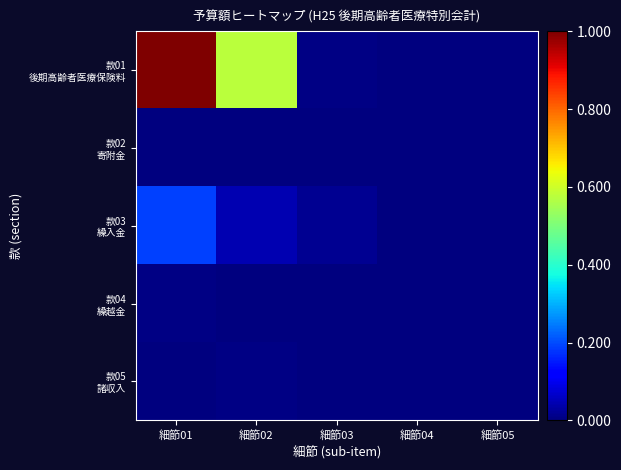

Which category has the lowest value across all series?

細節04